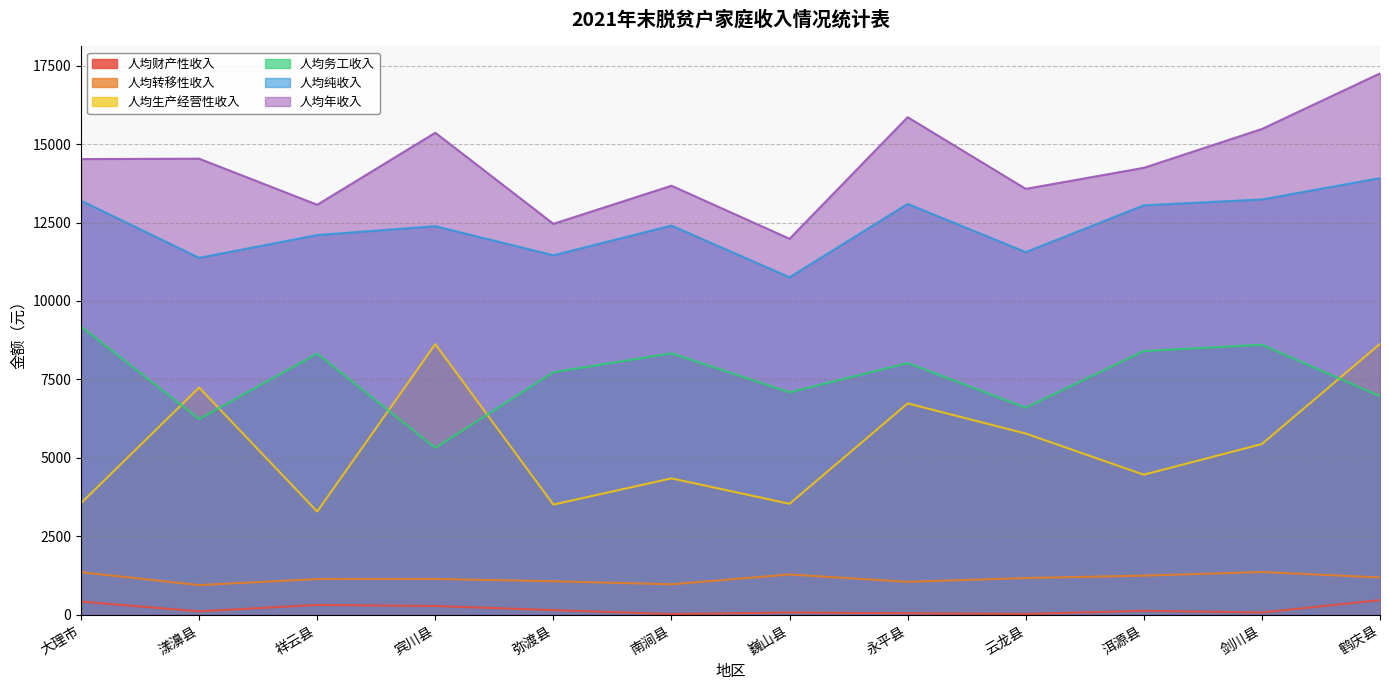

Read the 人均纯收入 value at 永平县.

13092.5